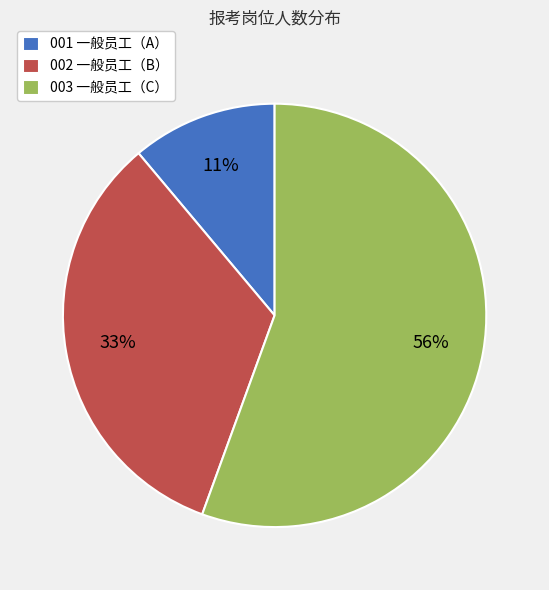

To the nearest percent, what percentage of the pie is 002 一般员工（B）?

33%